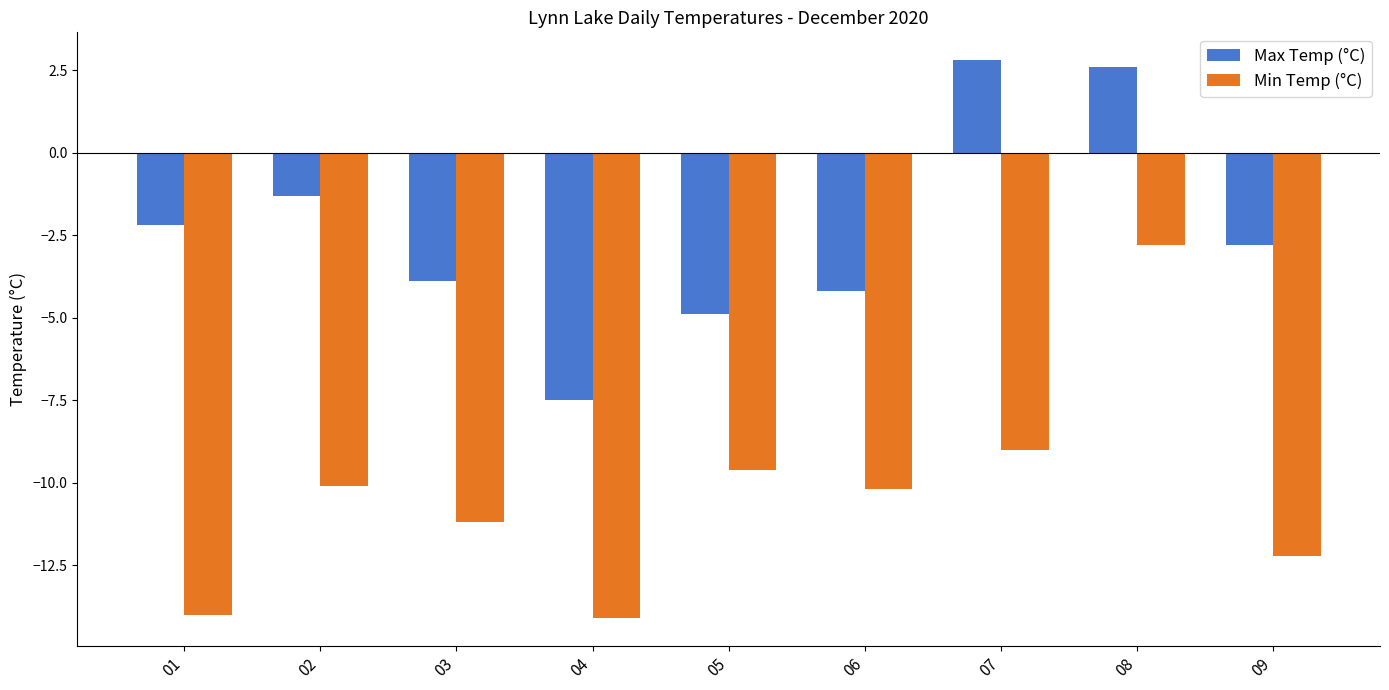

Read the Max Temp (°C) value at 02.

-1.3